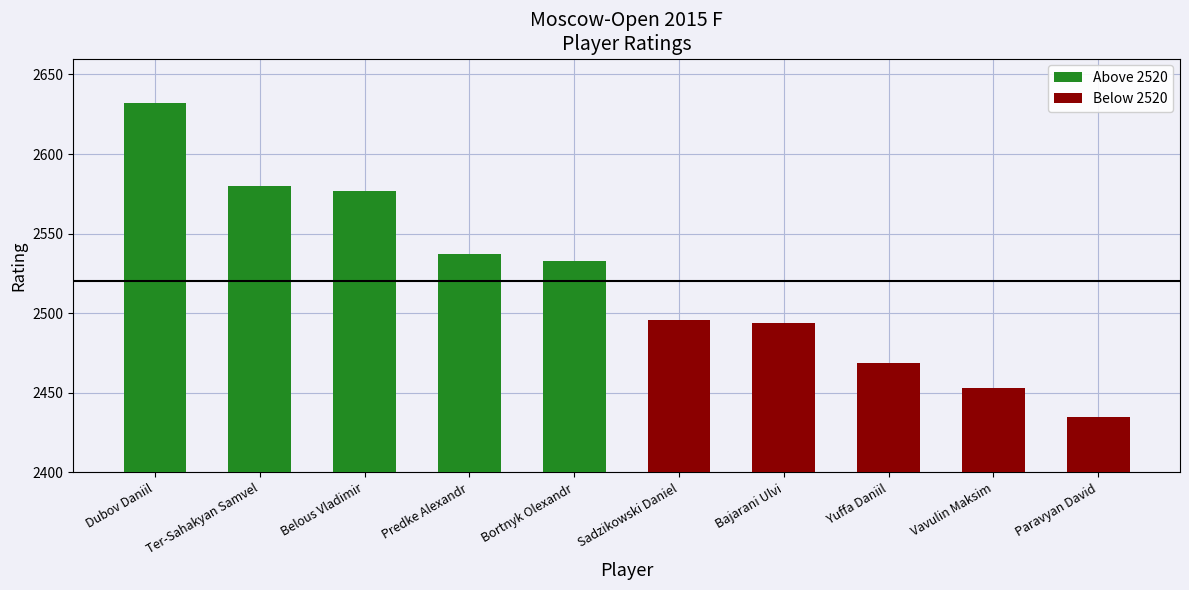

What is the average value of the Below 2520 series?

2469